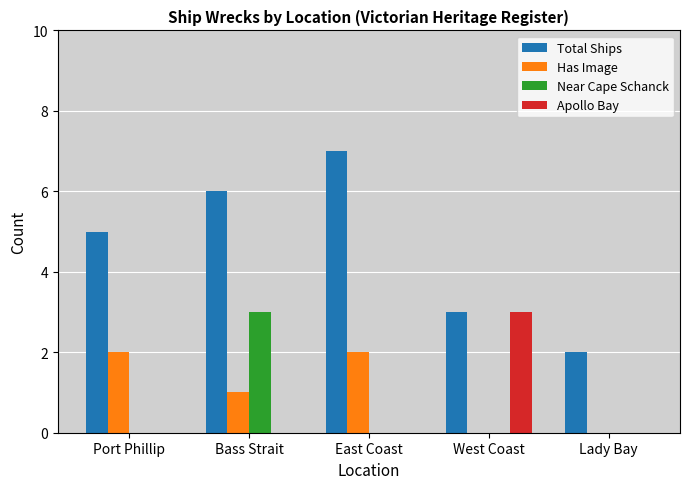

The value of Total Ships at Bass Strait is 2. True or false?

False